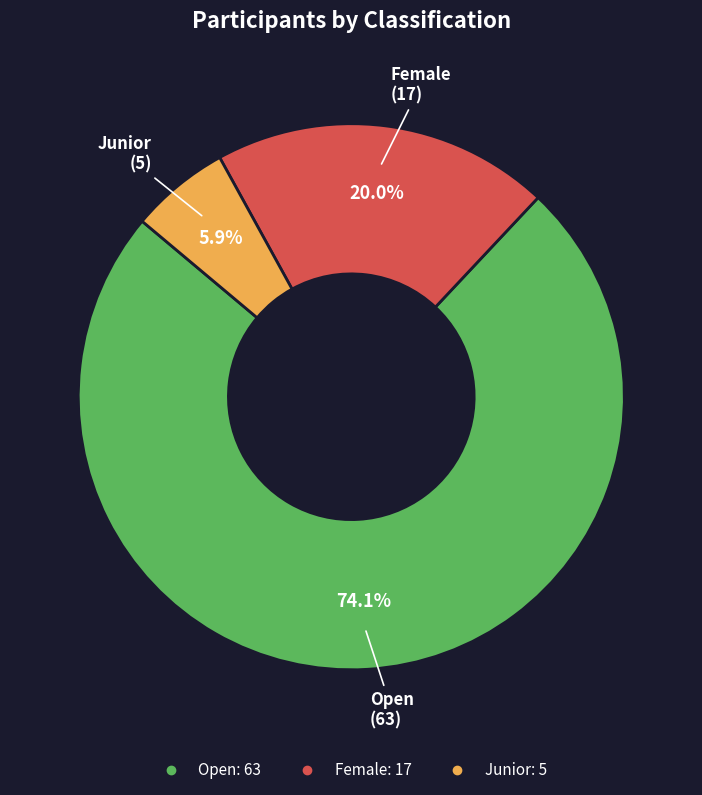

Is there any slice that represents more than half of the pie?

Yes